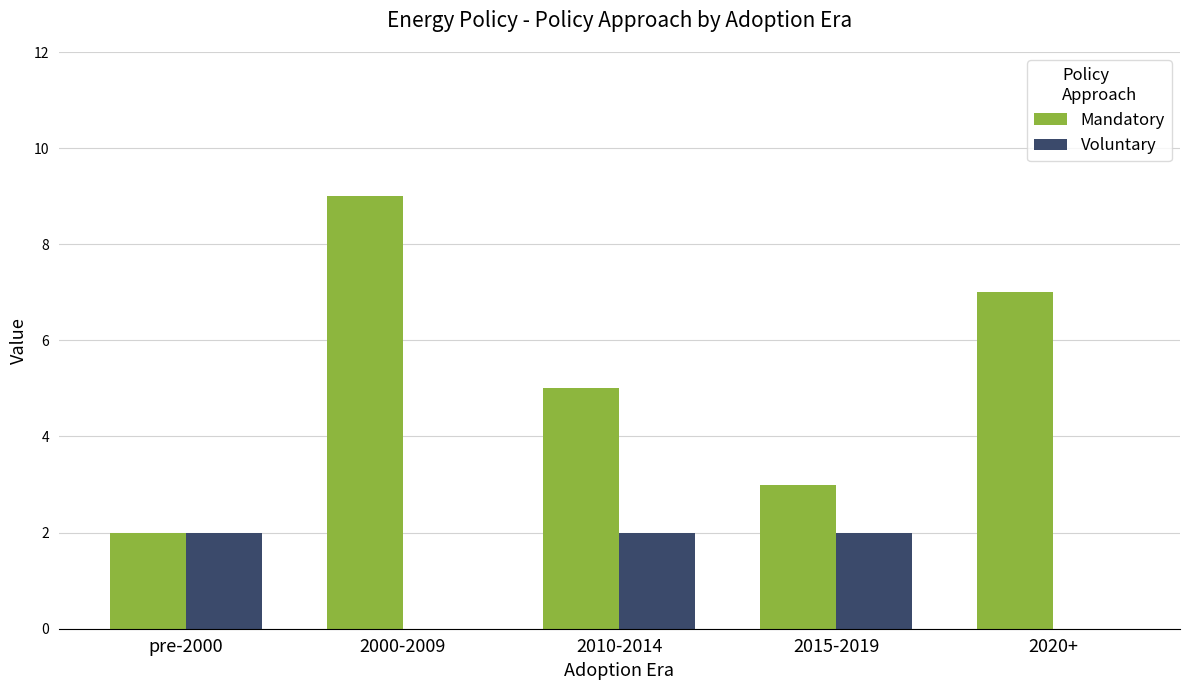

What is the greatest value displayed?

9